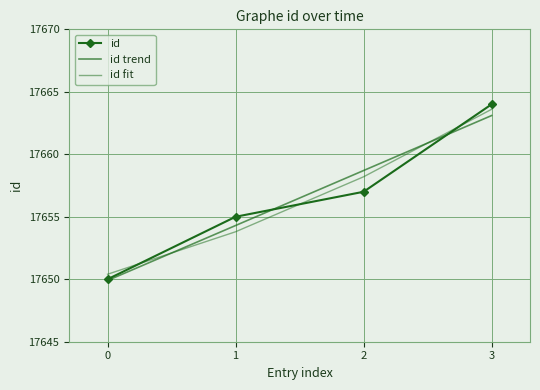

What is the maximum value for id trend?

17663.1